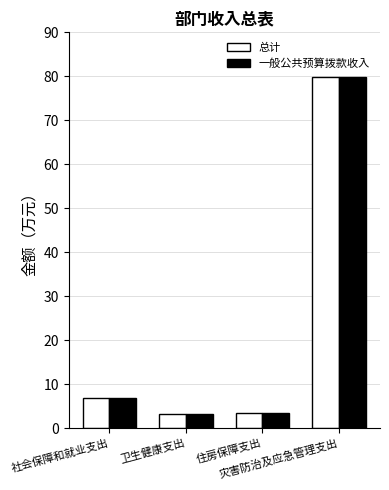

What is the smallest value displayed?

3.4